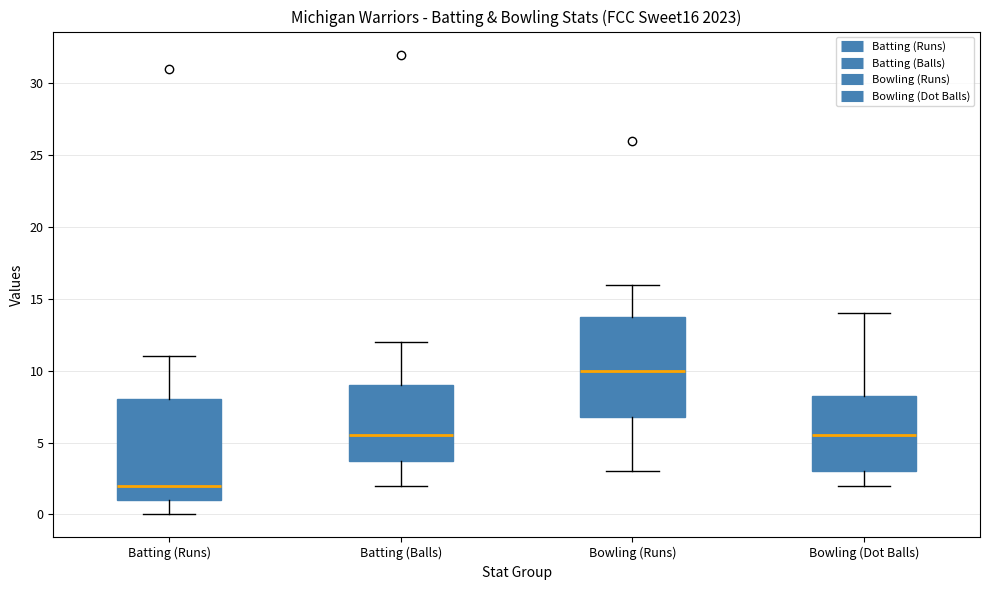

Which box's median line is the highest?

Bowling (Runs)